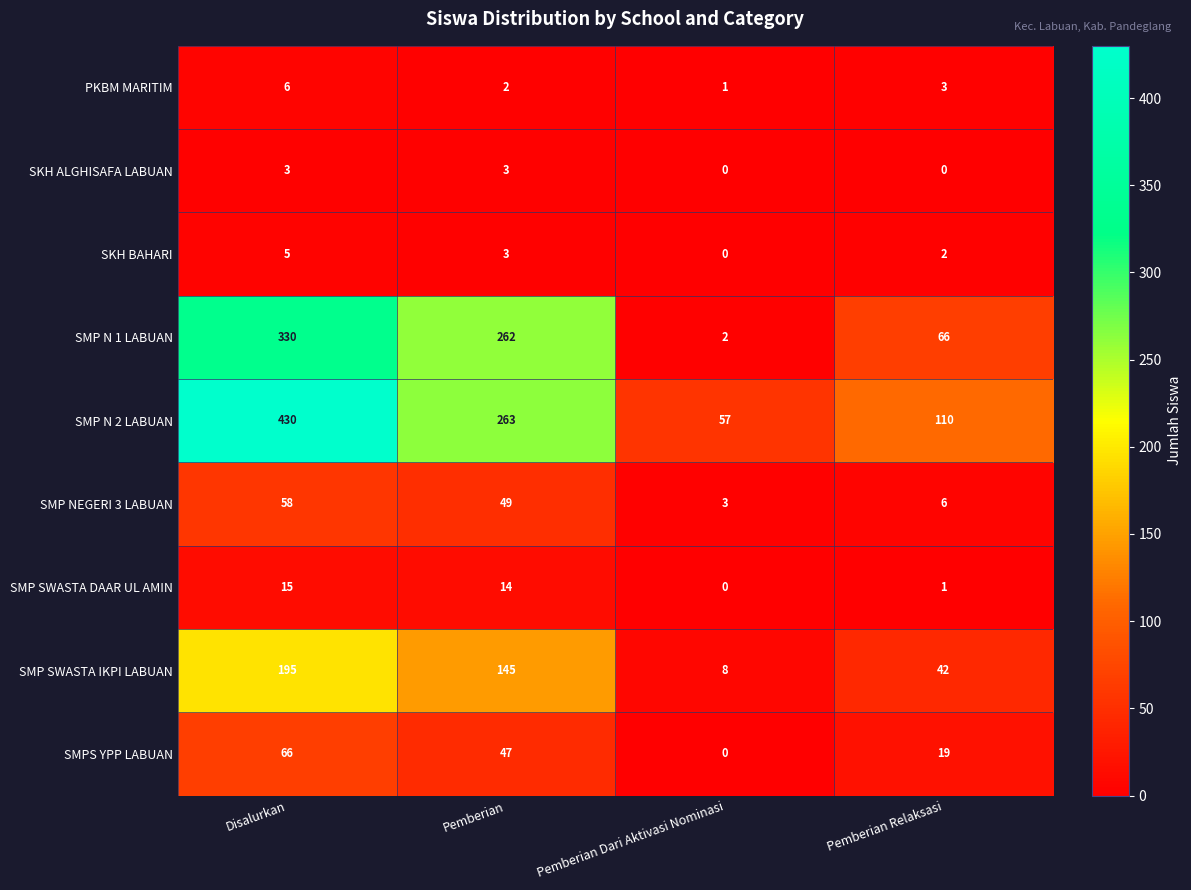

Which series has the widest spread of values?

SMP N 2 LABUAN